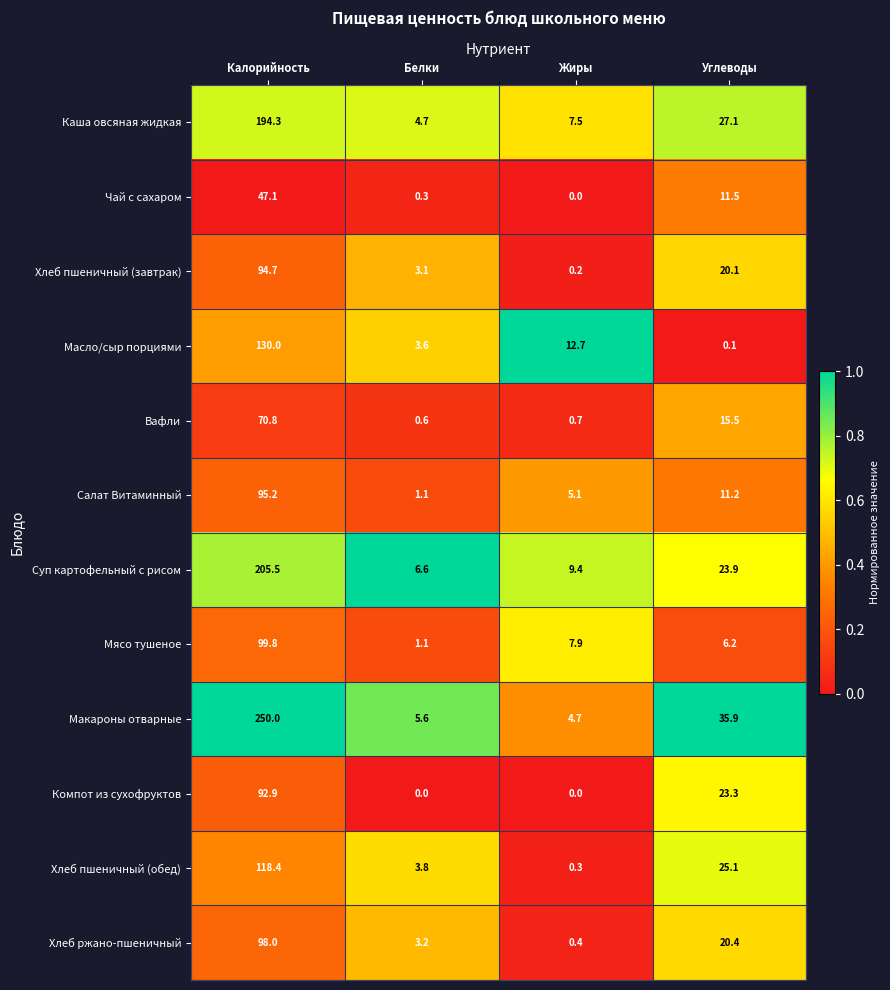

What is the maximum value shown in the chart?

250.0